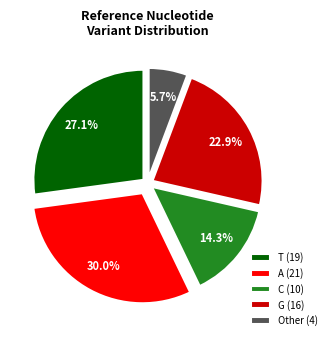

What percentage do T (19) and A (21) together represent?

57.1%